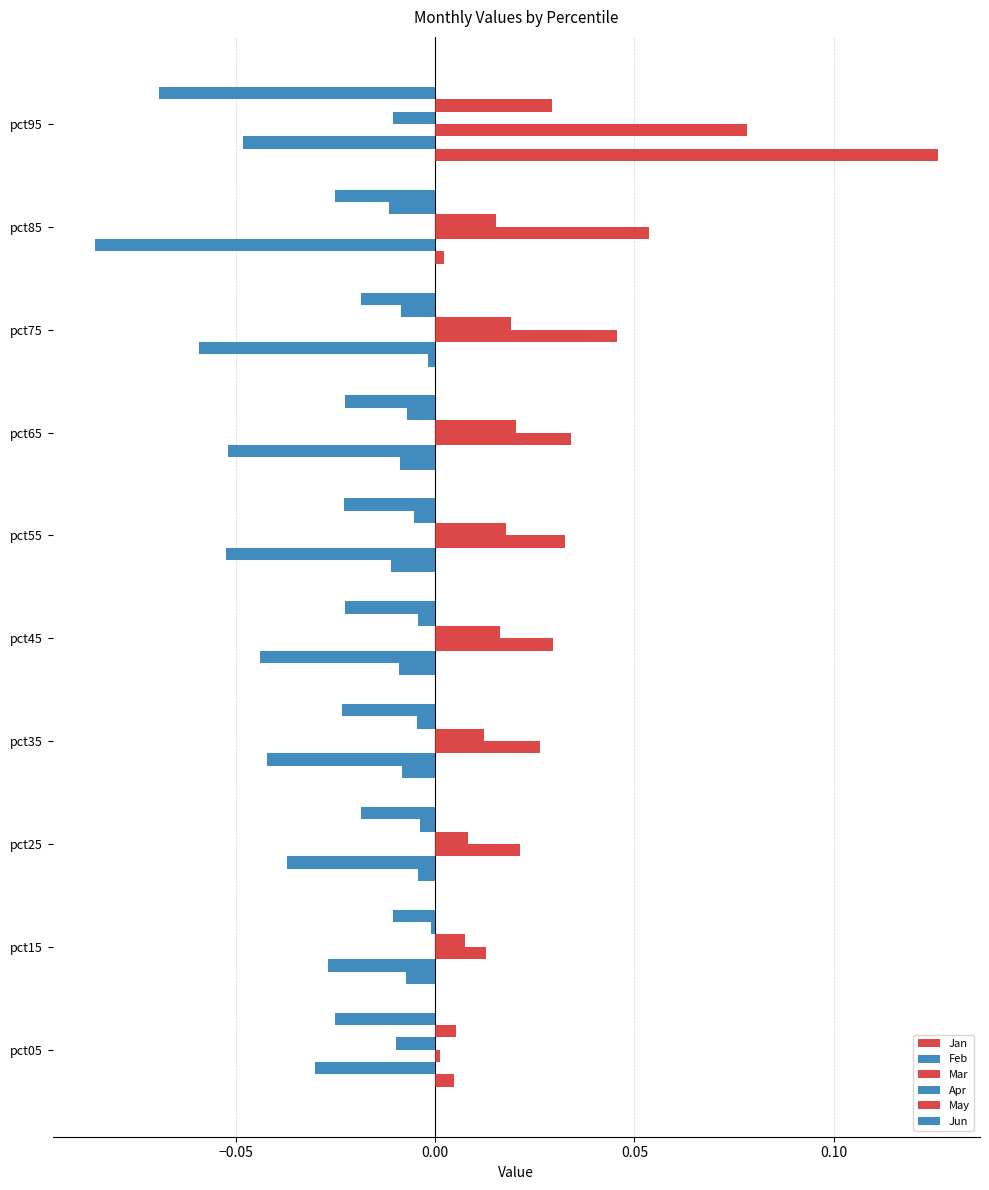

Count the number of data series in this chart.

6